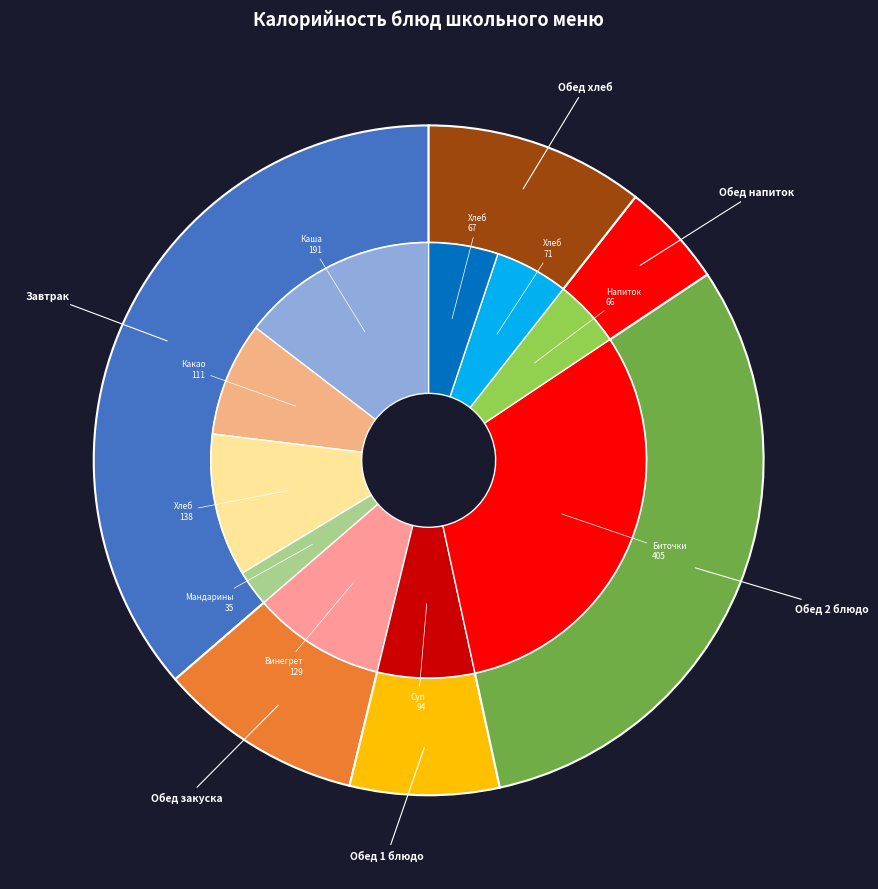

To the nearest percent, what portion does Напиток Вишневый represent?

5%